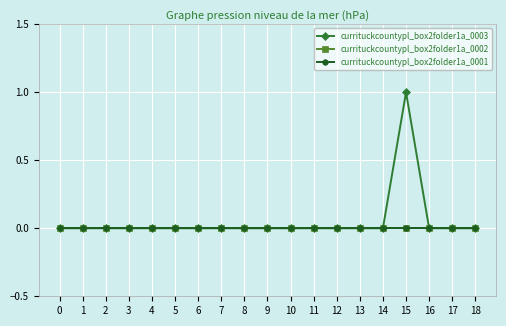

How many series are shown in this chart?

3